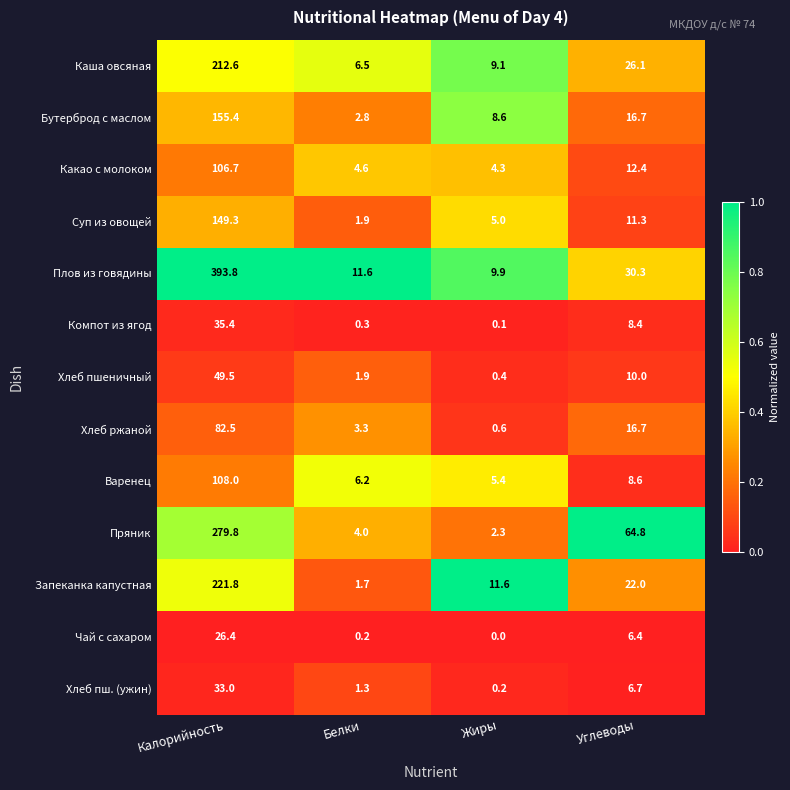

What is the spread (max minus min) of values at Калорийность?

367.4